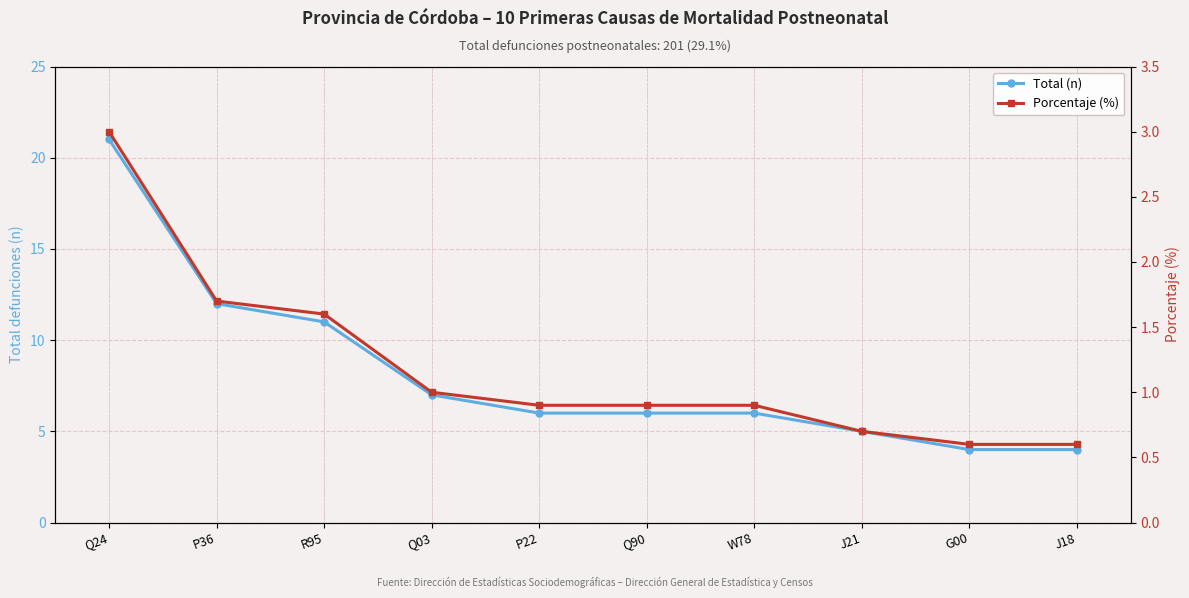

True or false: Porcentaje (%) and Total (n) intersect in this chart.

False